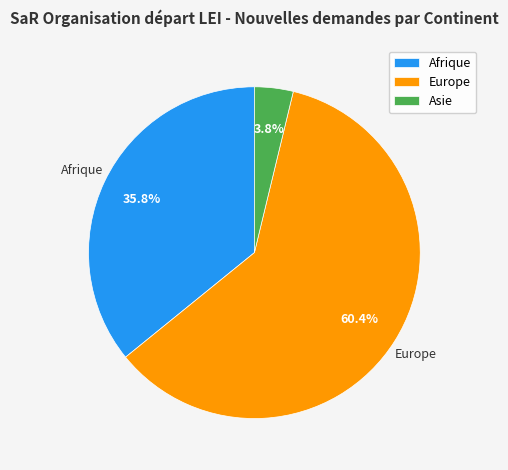

How many segments does this pie chart have?

3